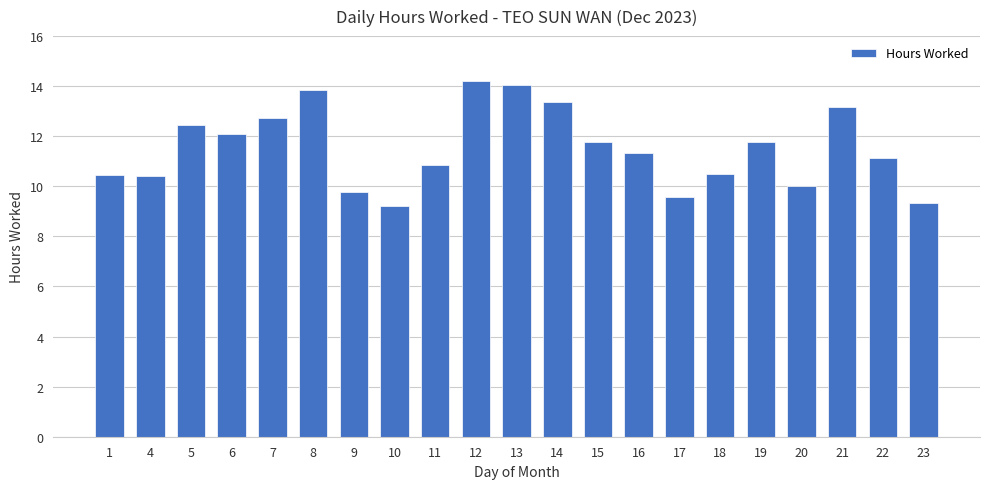

What is the change in value from 9 to 12?

+4.4